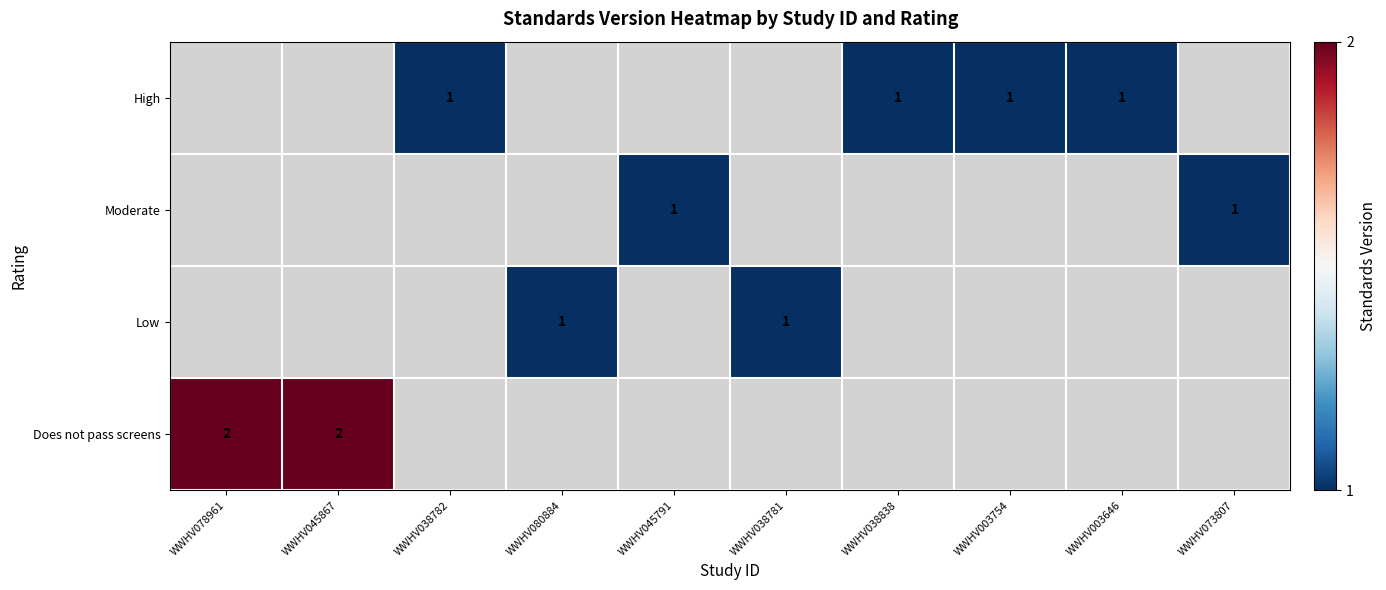

Is it true that High equals 2 at WWHV003646?

False